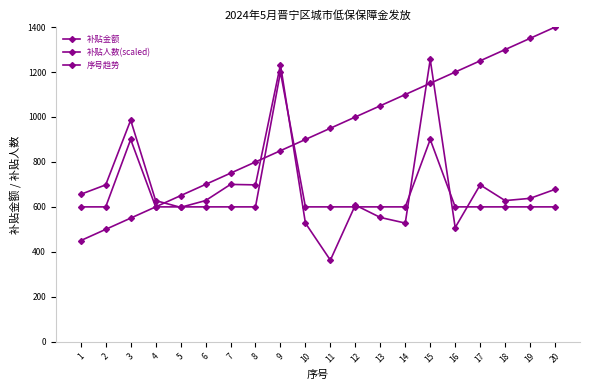

Which series has the largest range (max minus min)?

序号趋势